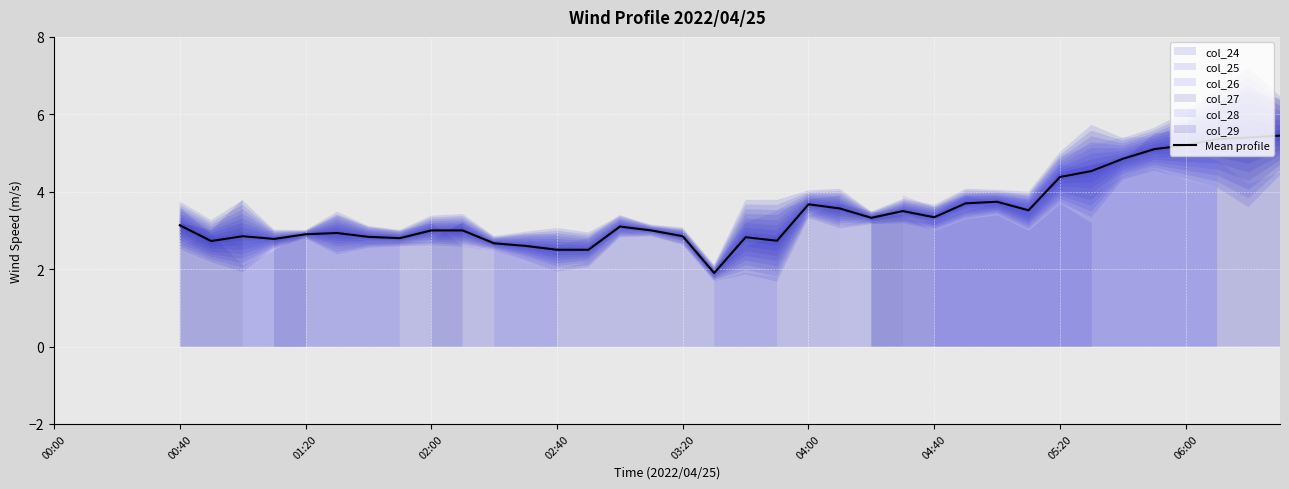

What position from the left is 06:00?

37